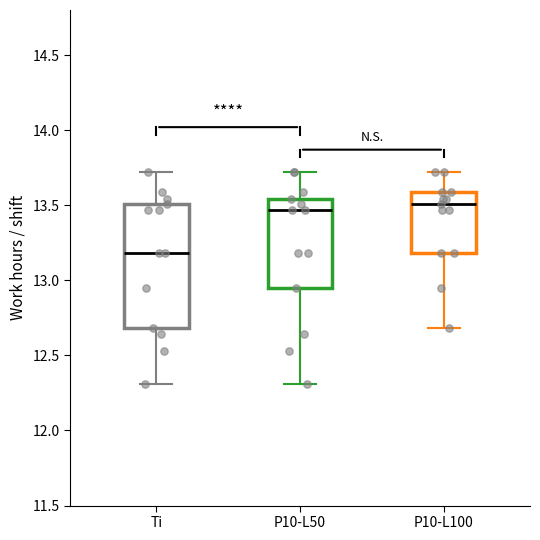

Where does the median line of the box for P10-L50 sit on the y-axis? The values are not printed on the chart, so give them approximately, as read against the axis.

13.45